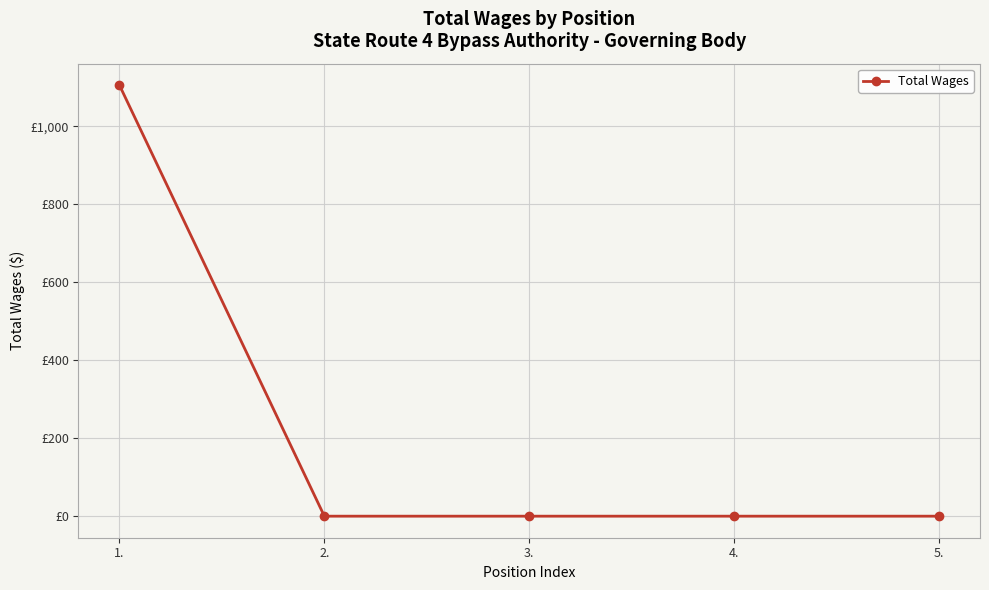

Which label corresponds to the smallest value in the chart?

2.